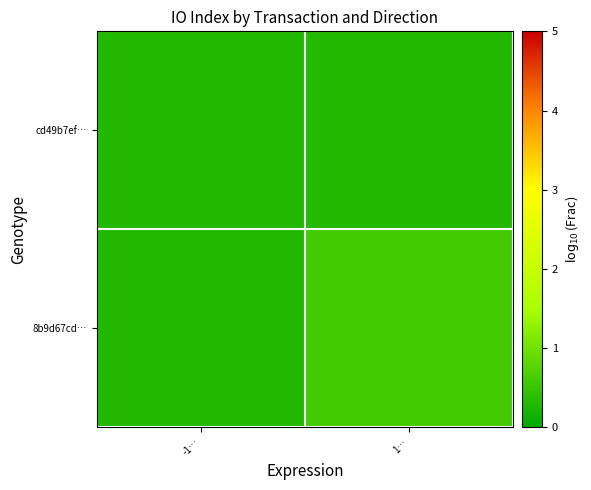

Which has a higher value, -1… or 1…?

-1…